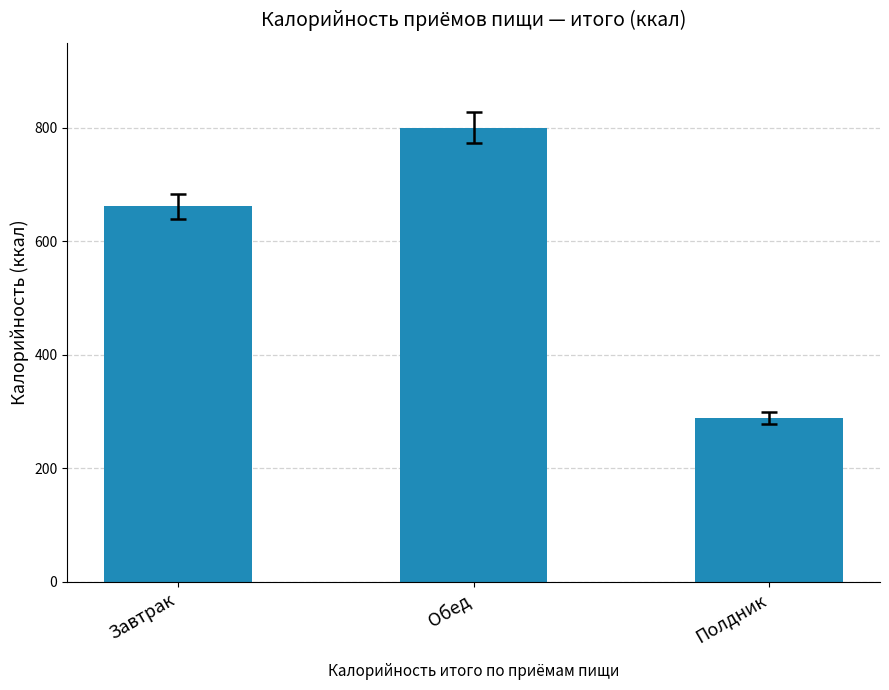

What is the label of the 3rd bar from the left?

Полдник